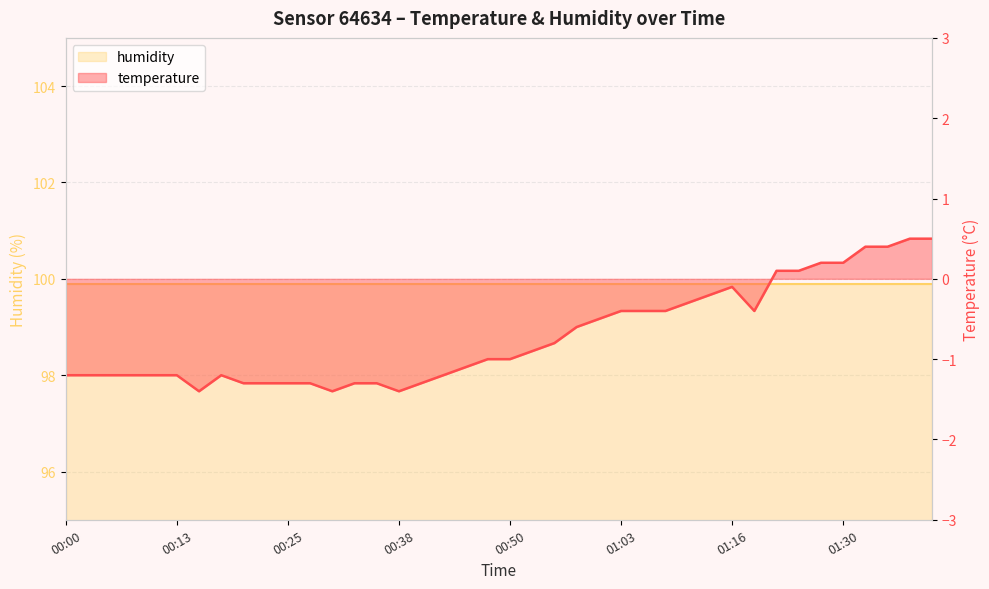

What is the change in value from 00:23 to 01:05?

+0.9